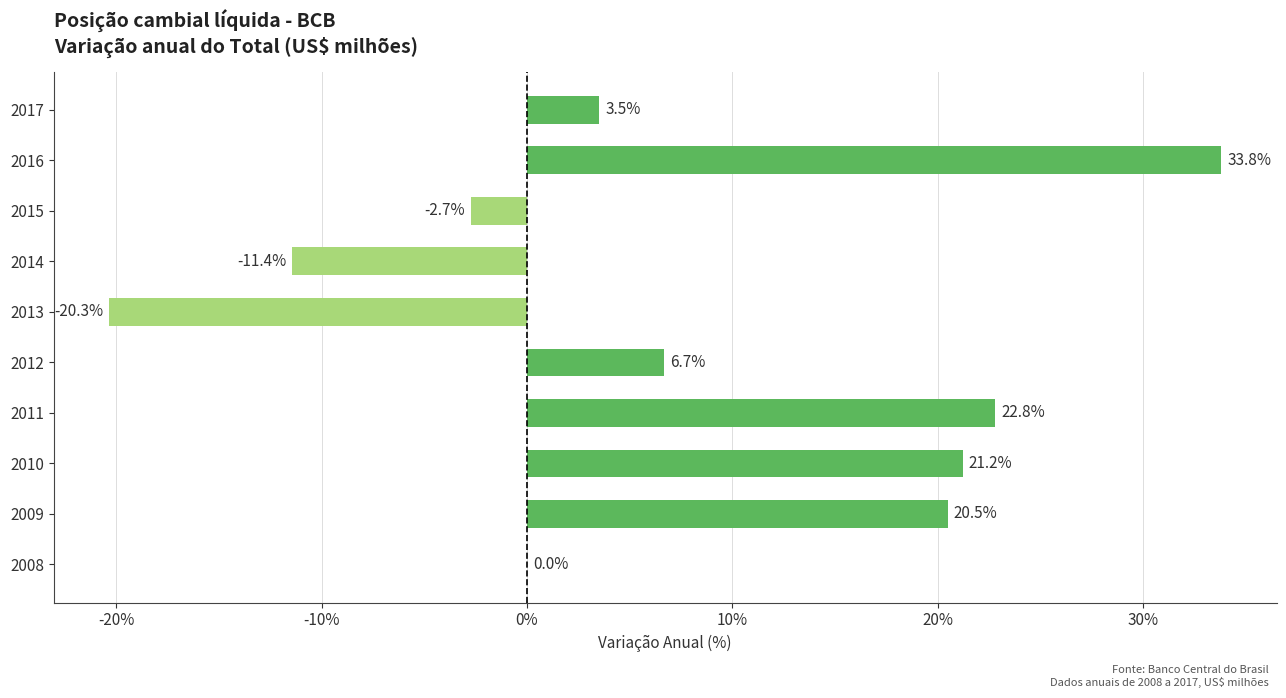

What is the maximum value shown in the chart?

33.8